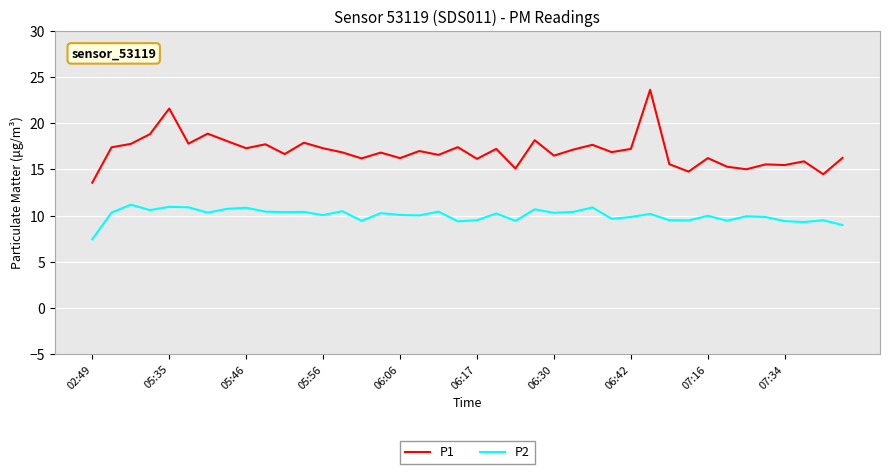

Rank the series by their maximum value, from highest to lowest.

P1, P2